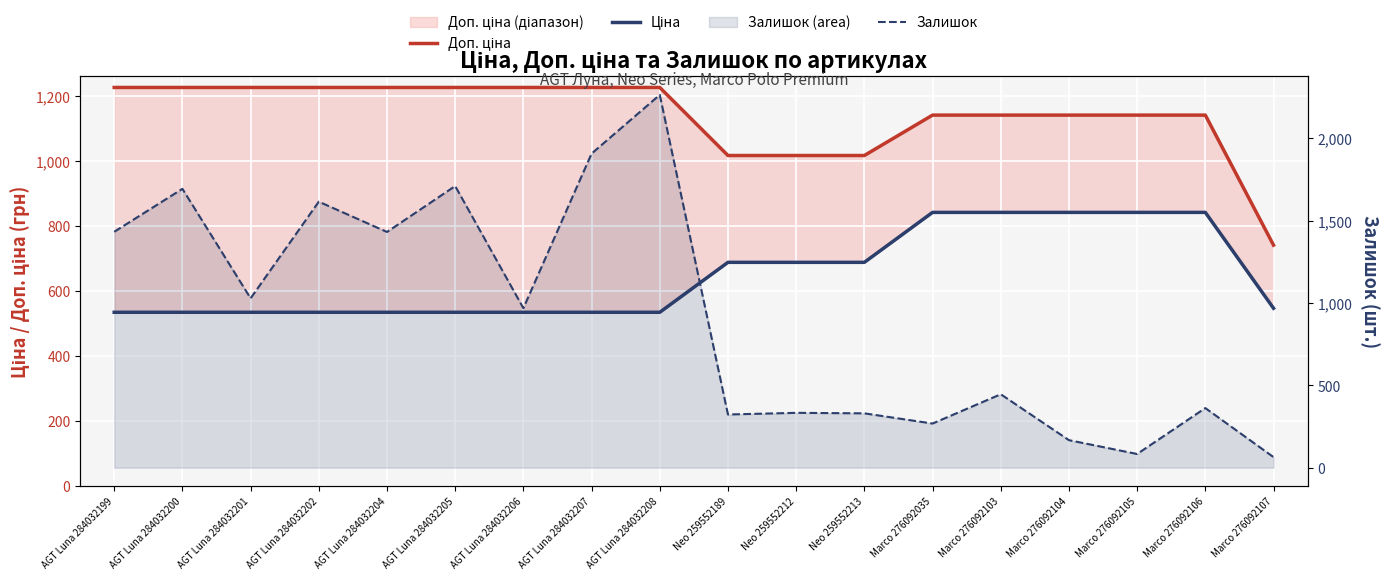

What is the difference between the second highest and second lowest values in the Залишок series?

1825.0